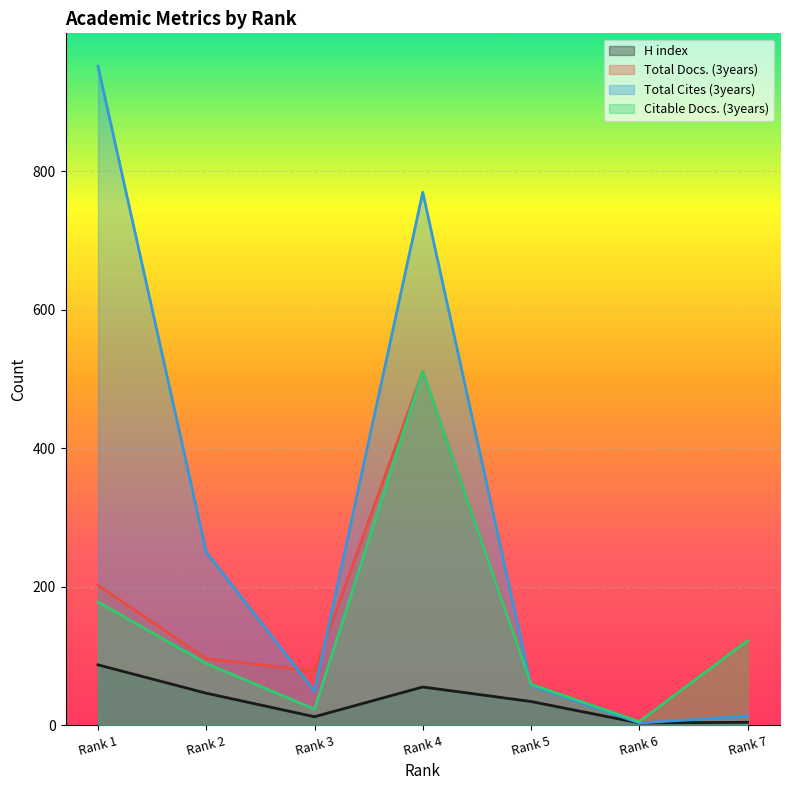

Count the number of categories in the chart.

7